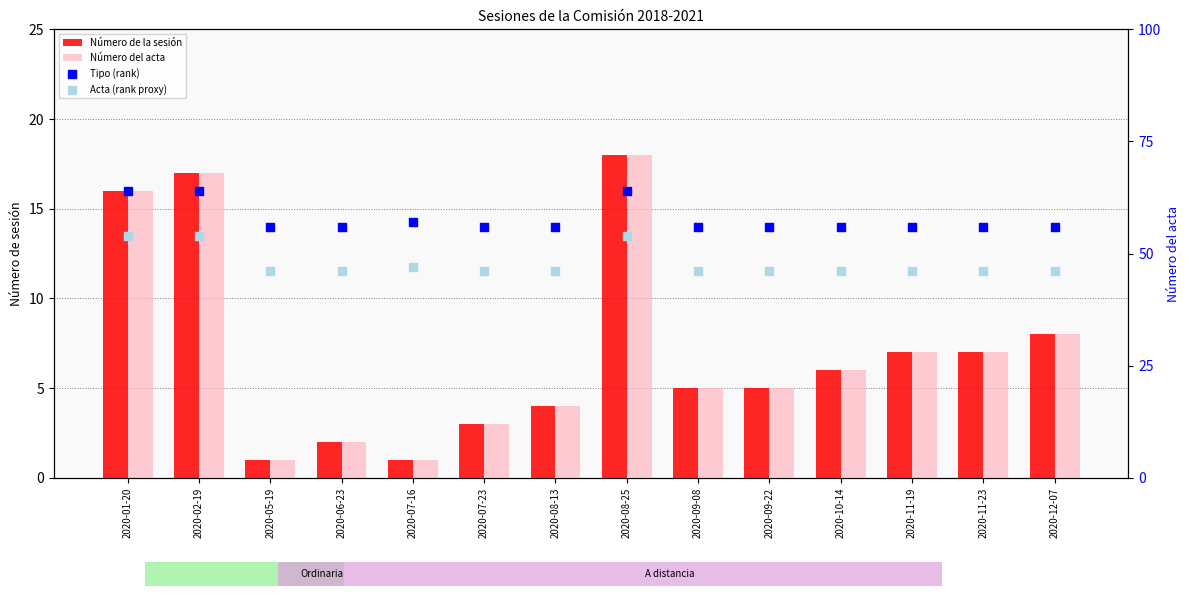

What is the total value across all series at 2020-06-23?

106